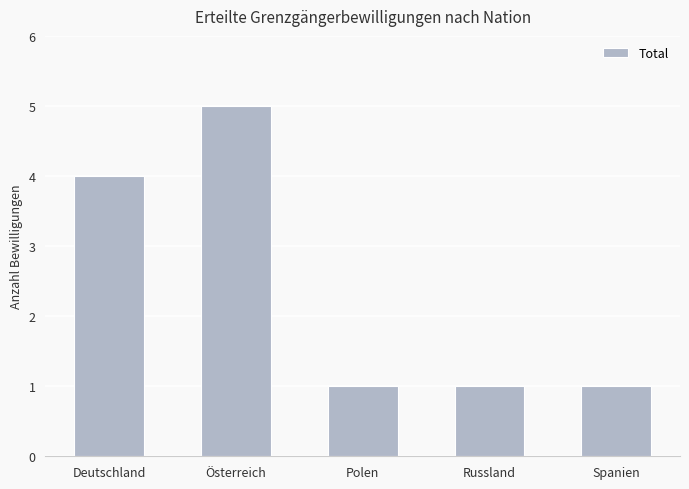

How many bars are there in total?

5